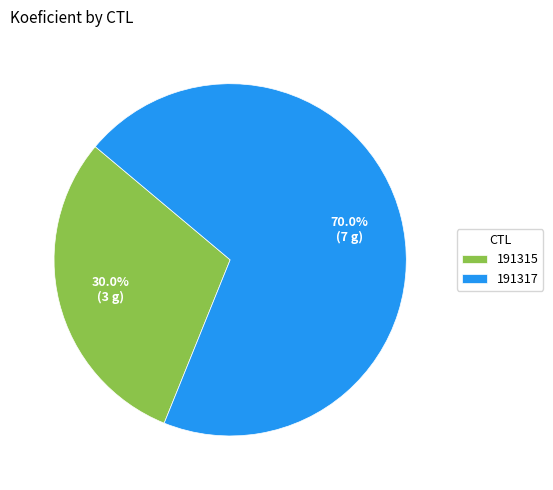

What percentage do 191315 and 191317 together represent?

100.0%